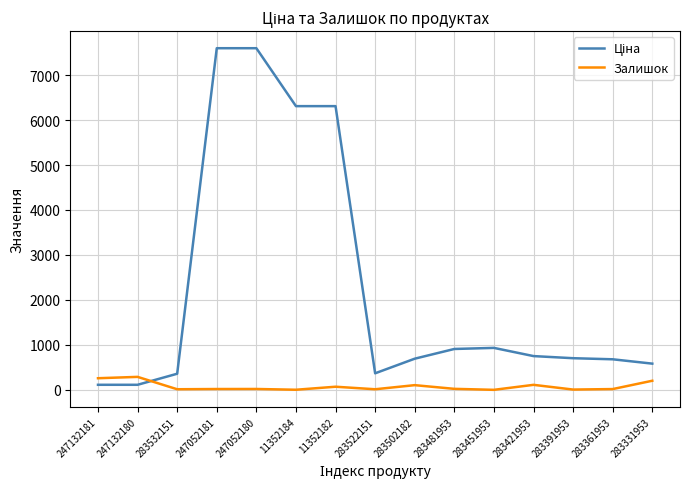

The value of Залишок at 283331953 is 204.0. True or false?

True